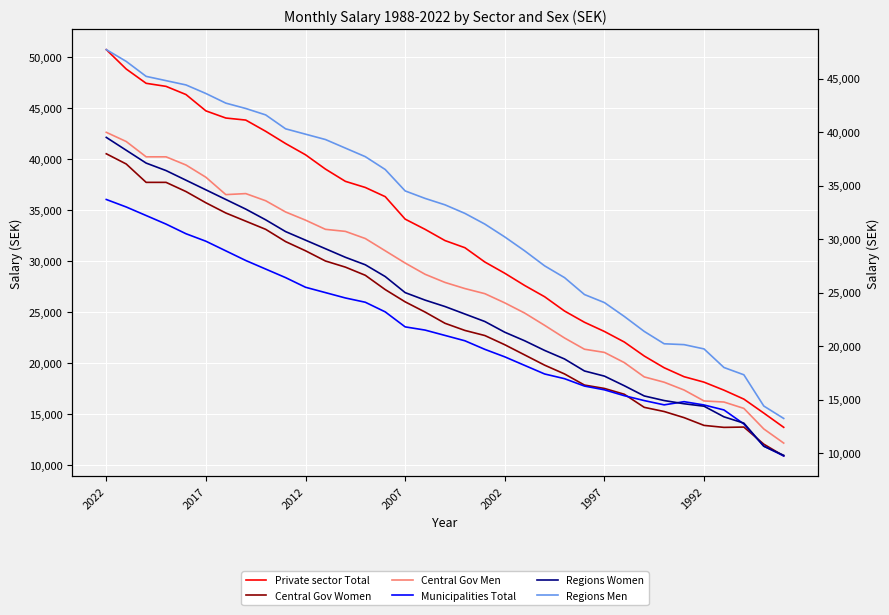

What is the smallest value displayed?

9742